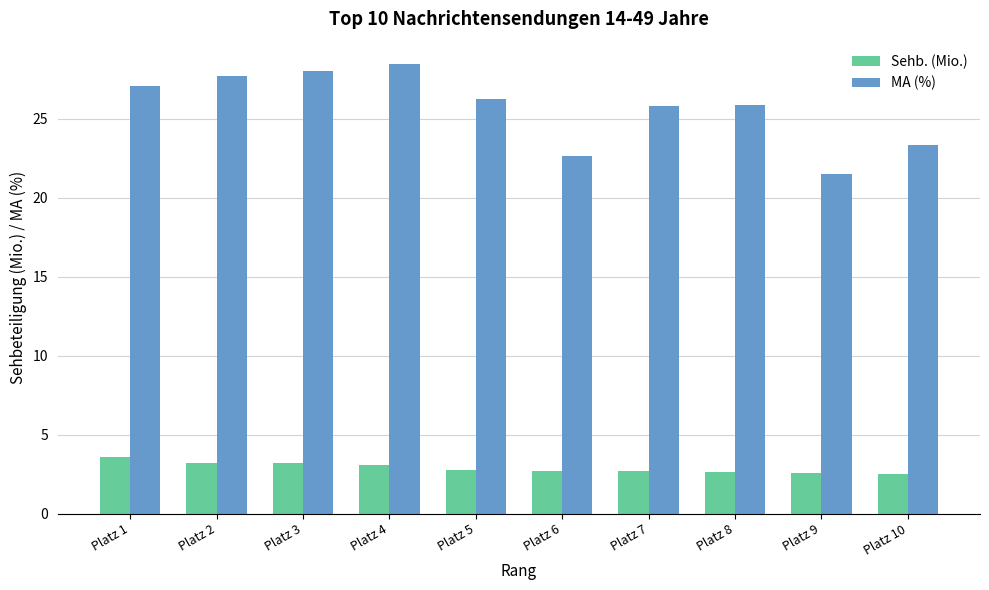

What is the value of the MA (%) bar at the 3rd from the left?

28.0